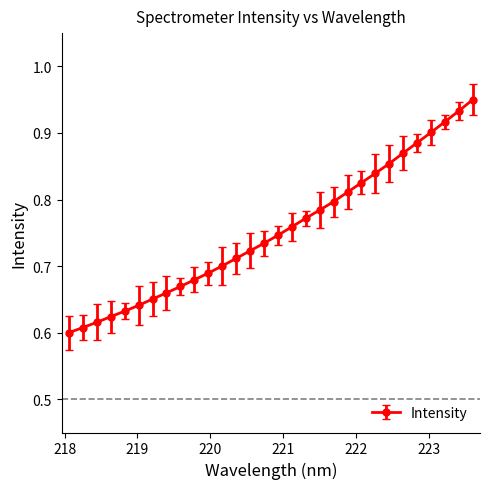

Count the values in the range 0 to 1.

30